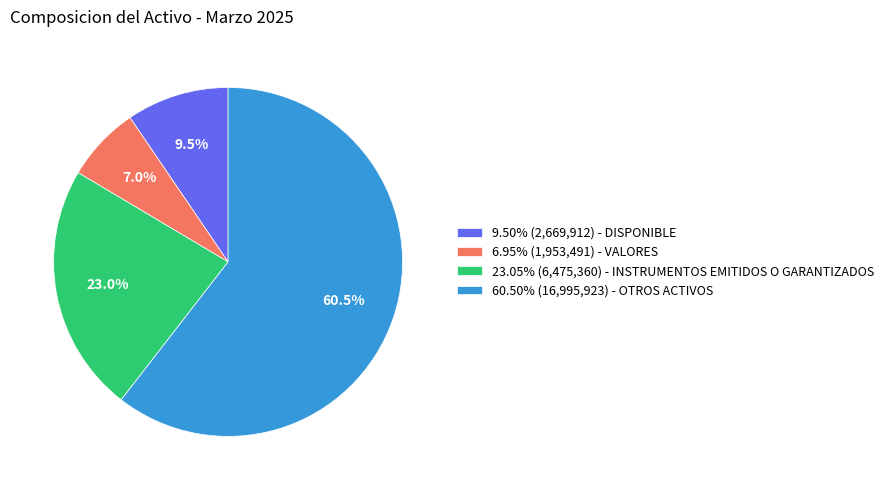

What is the ratio of the value at 23.05% (6,475,360) - INSTRUMENTOS EMITIDOS O GARANTIZADOS to the value at 6.95% (1,953,491) - VALORES?

3.3